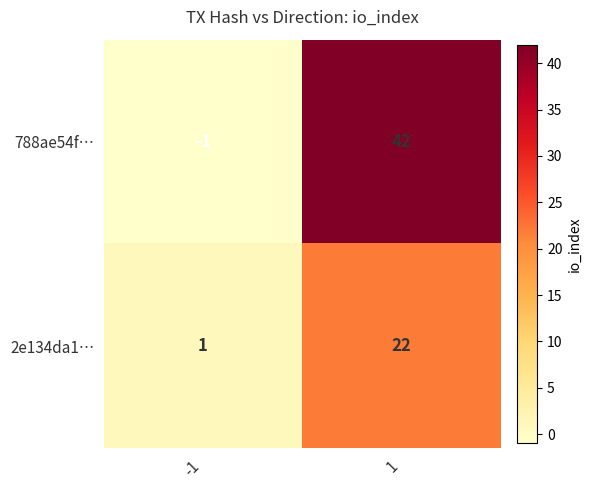

Reading left to right, what are all the values shown in this chart?

788ae54f…: -1=-1	1=42
2e134da1…: -1=1	1=22